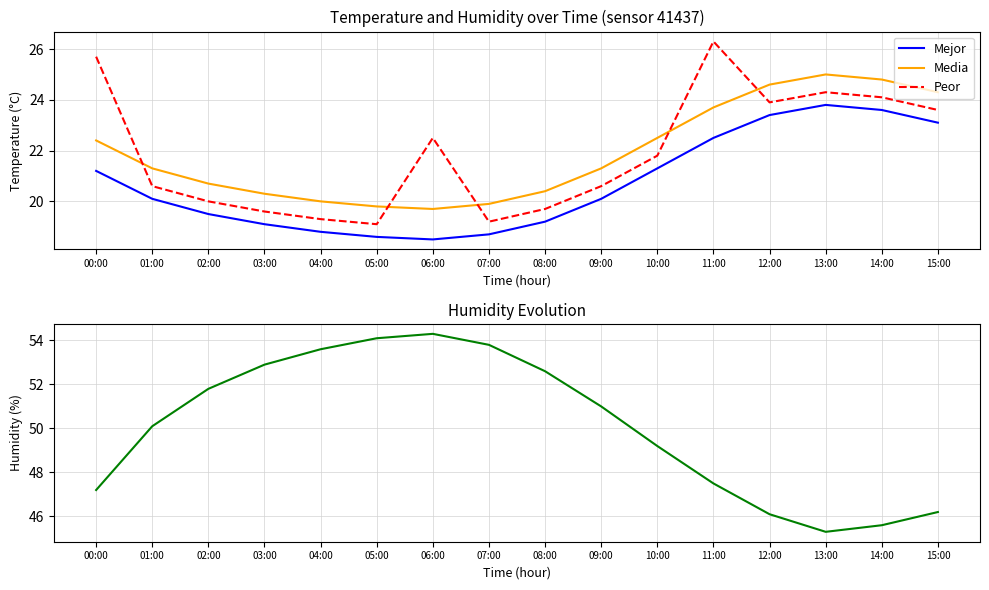

Which series has the largest range (max minus min)?

humidity